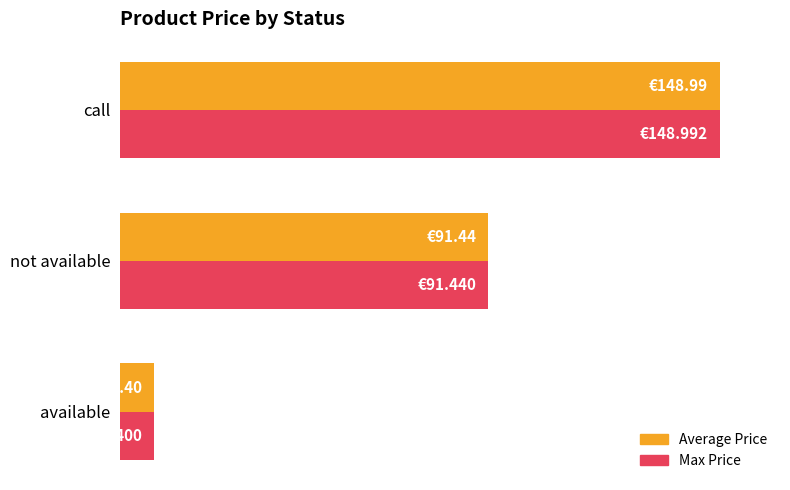

What are all the series names shown in the legend?

Average Price, Max Price